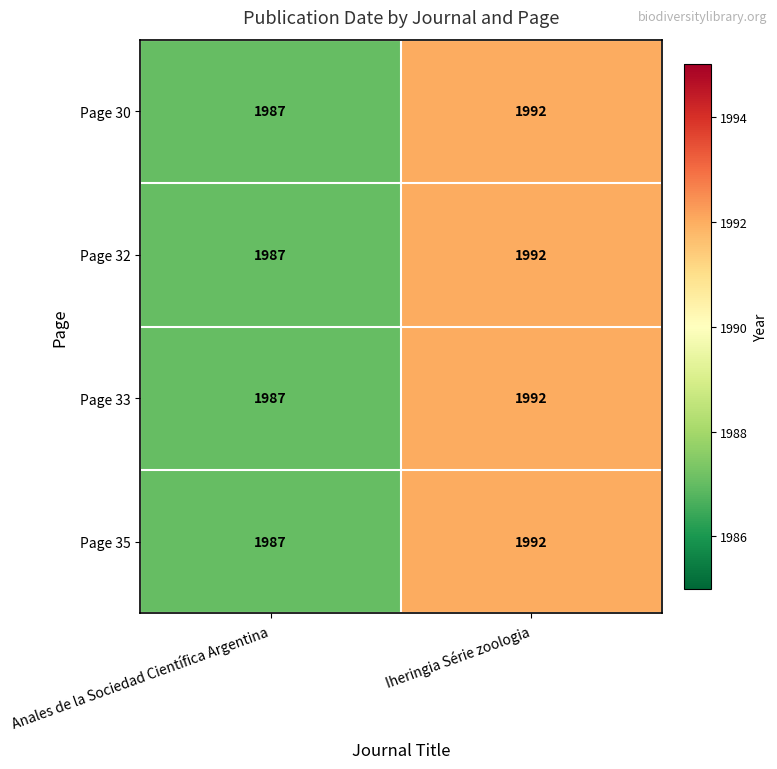

True or false: Page 35 has a value of 488 at Anales de la Sociedad Científica Argentina.

False